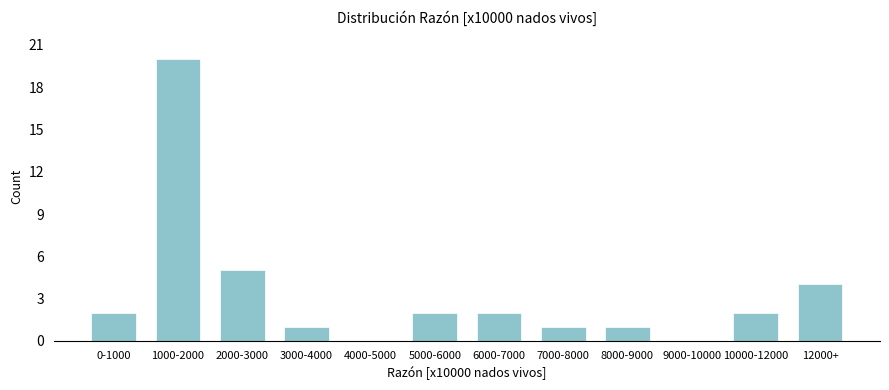

Reading left to right, list all the values displayed in this chart.

0-1000=2	1000-2000=20	2000-3000=5	3000-4000=1	4000-5000=0	5000-6000=2	6000-7000=2	7000-8000=1	8000-9000=1	9000-10000=0	10000-12000=2	12000+=4